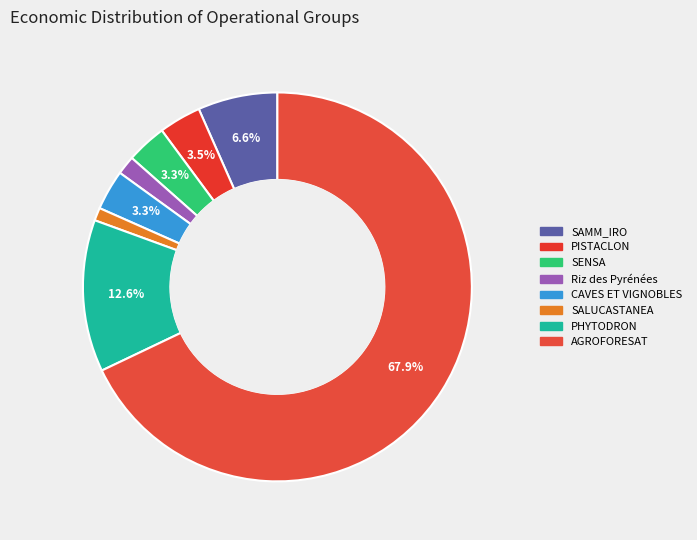

The SENSA slice represents 17% of the pie. True or false?

False